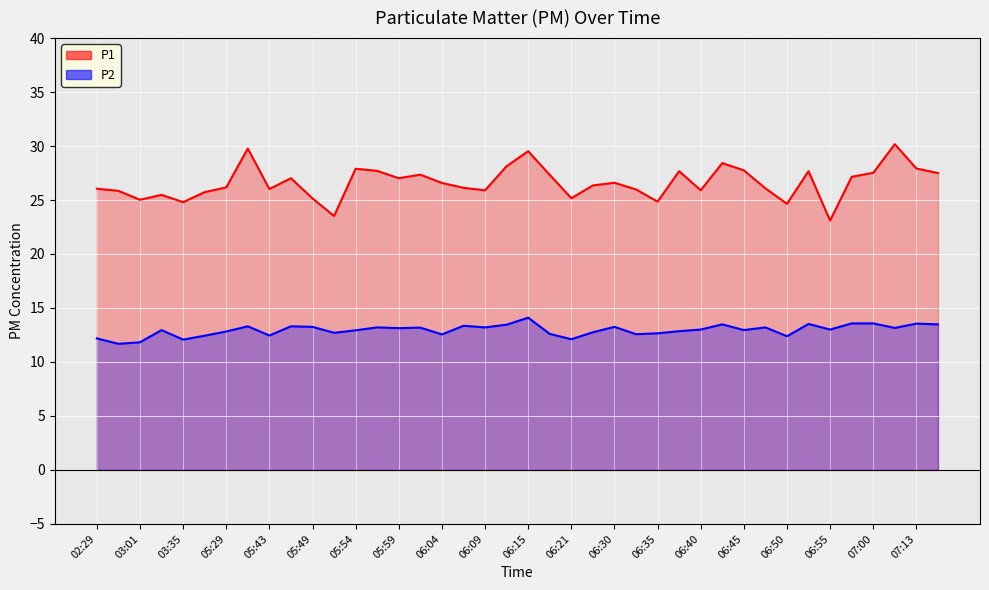

Is it true that P2 equals 12.9 at 05:54?

True